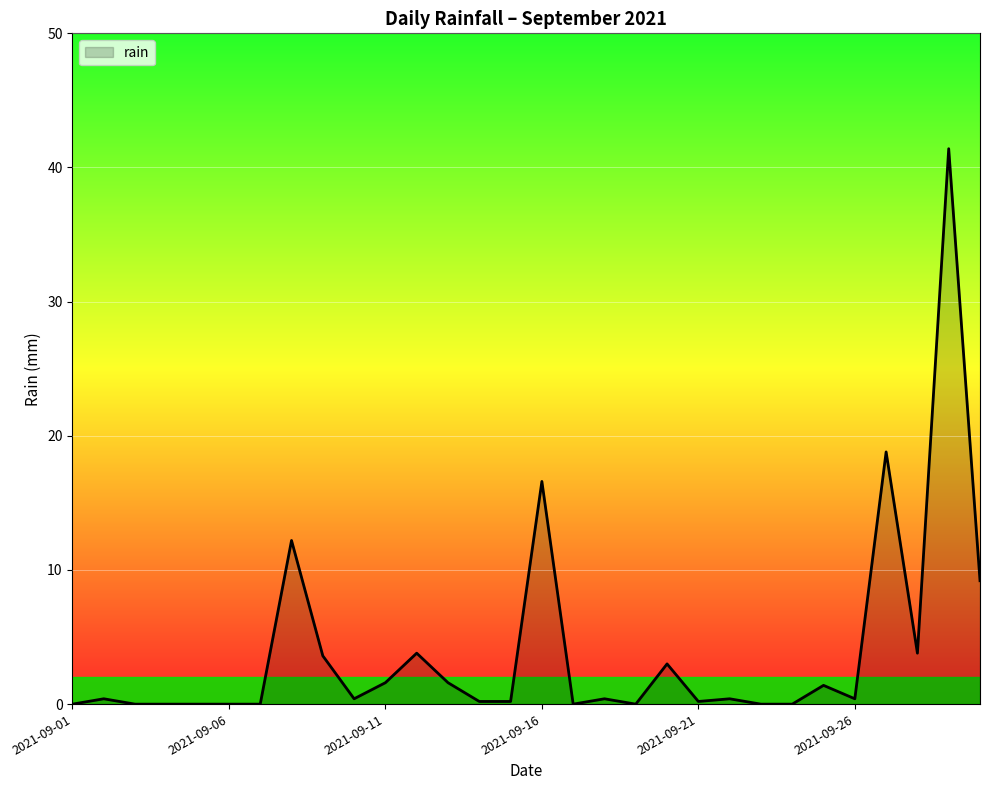

True or false: the data has more than 2 interior local peaks.

True